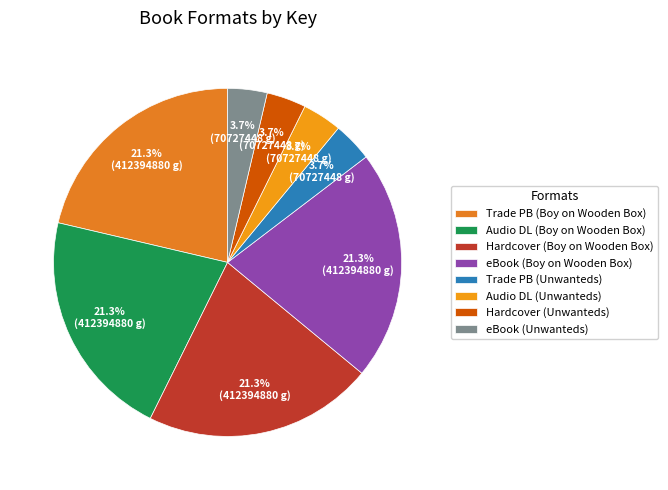

Is there any slice that represents more than half of the pie?

No